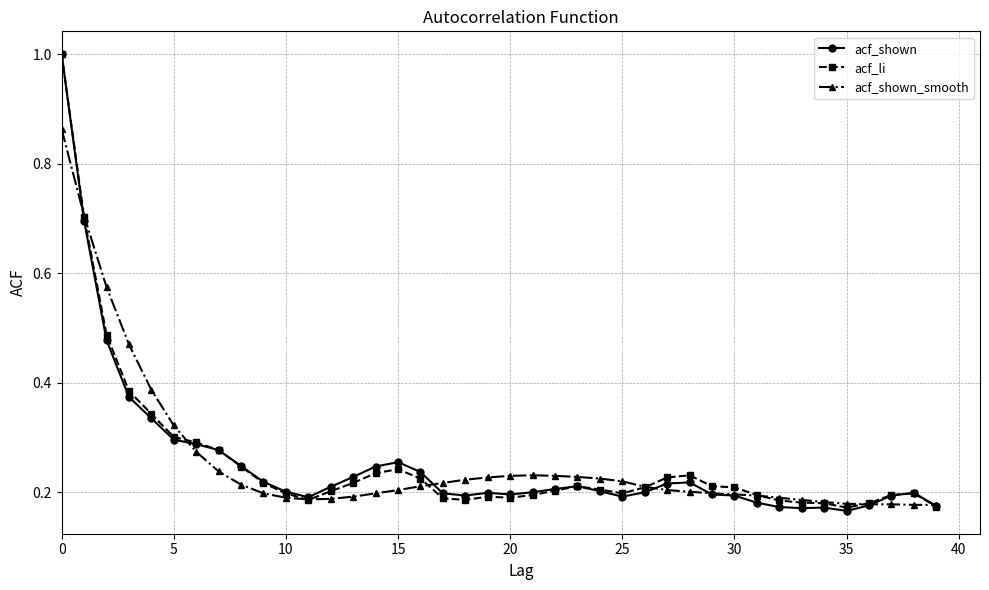

What is the greatest value displayed?

1.0